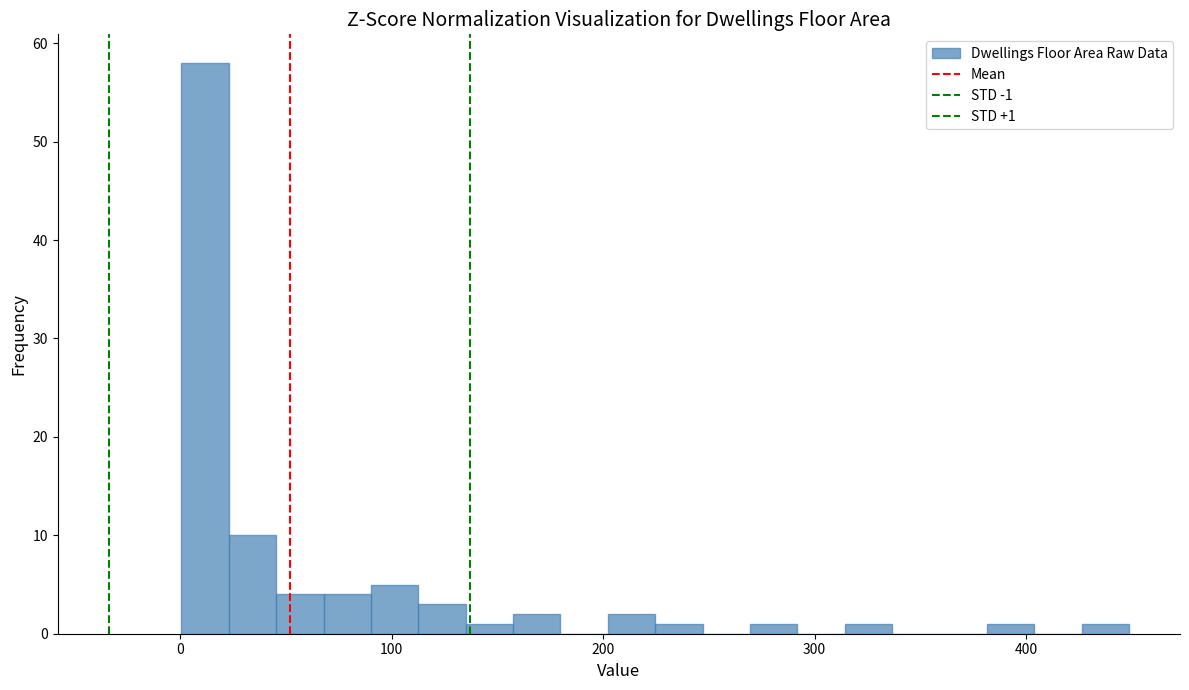

Around what value on the x-axis is the tallest bar? Give the approximate position of its centre, as read against the axis.

10